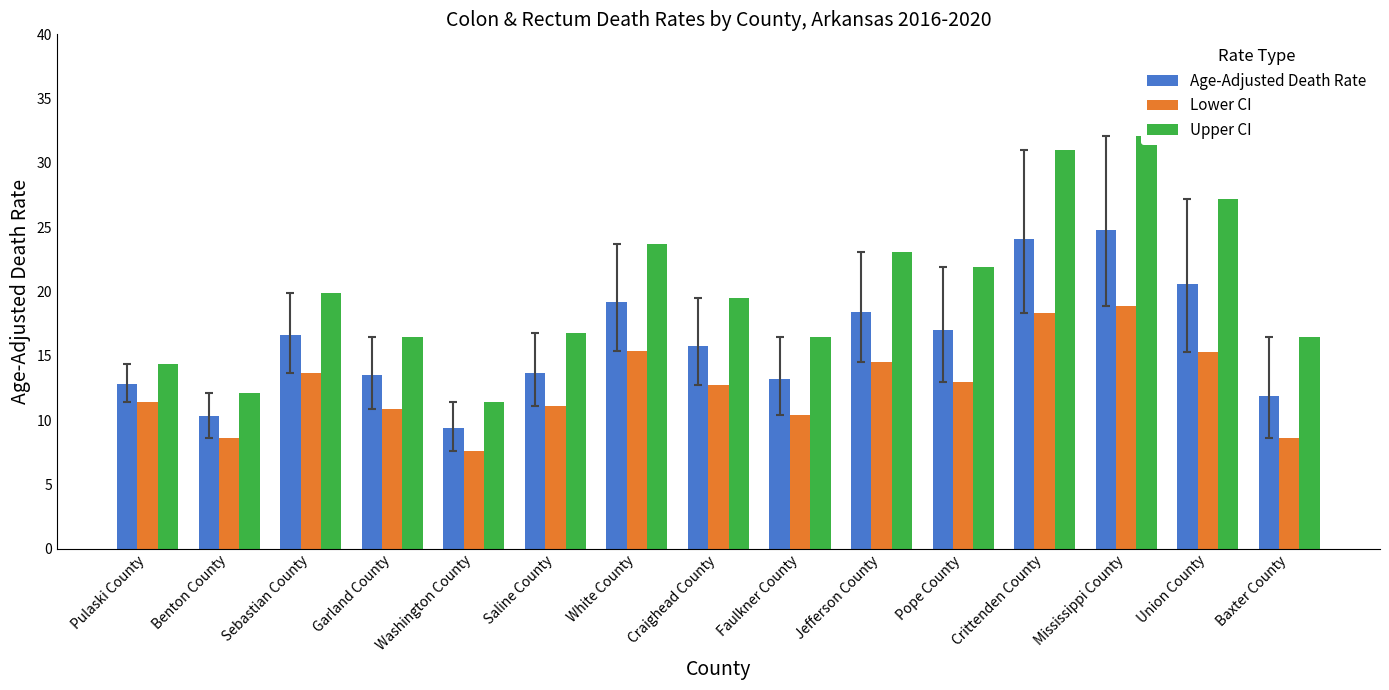

Does the chart contain any negative values?

No